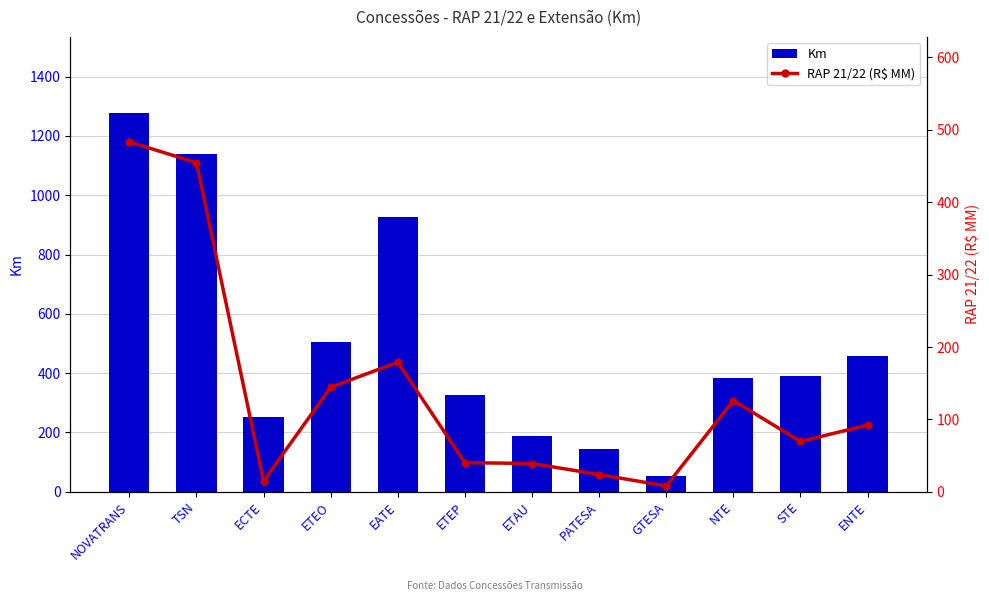

What is the average value of the Km series?

504